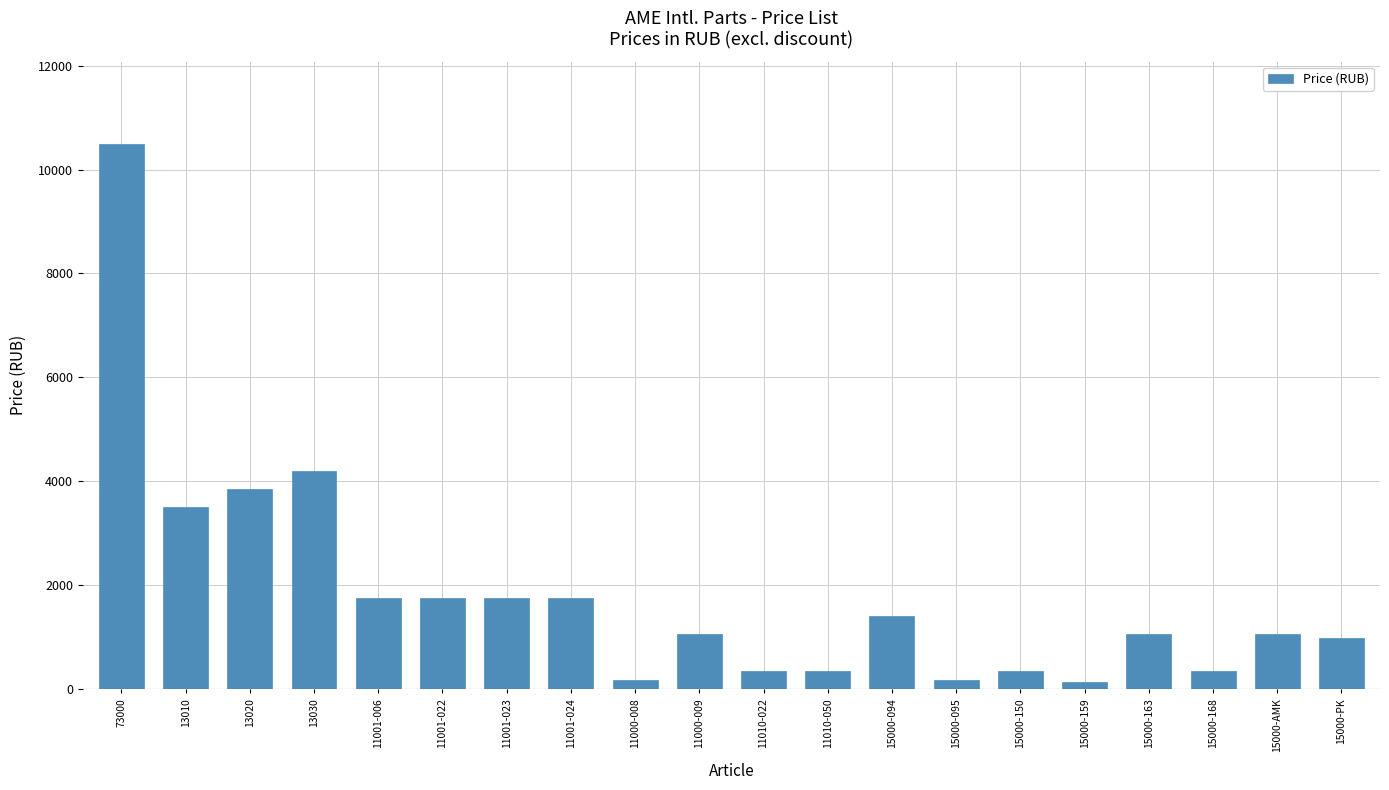

At which label is the value closest to 5320?

13030